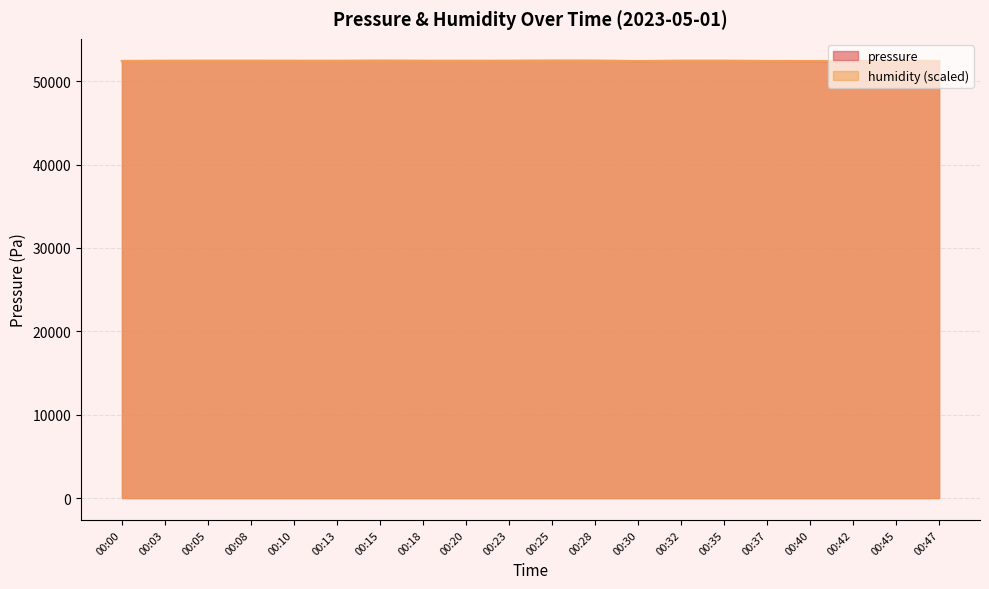

What is the ratio of the value at 00:28 to the value at 00:15?

1.0